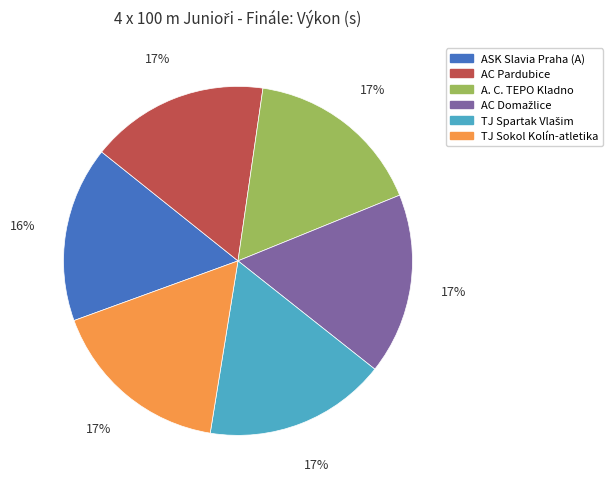

Is TJ Sokol Kolín-atletika the majority of the pie?

No